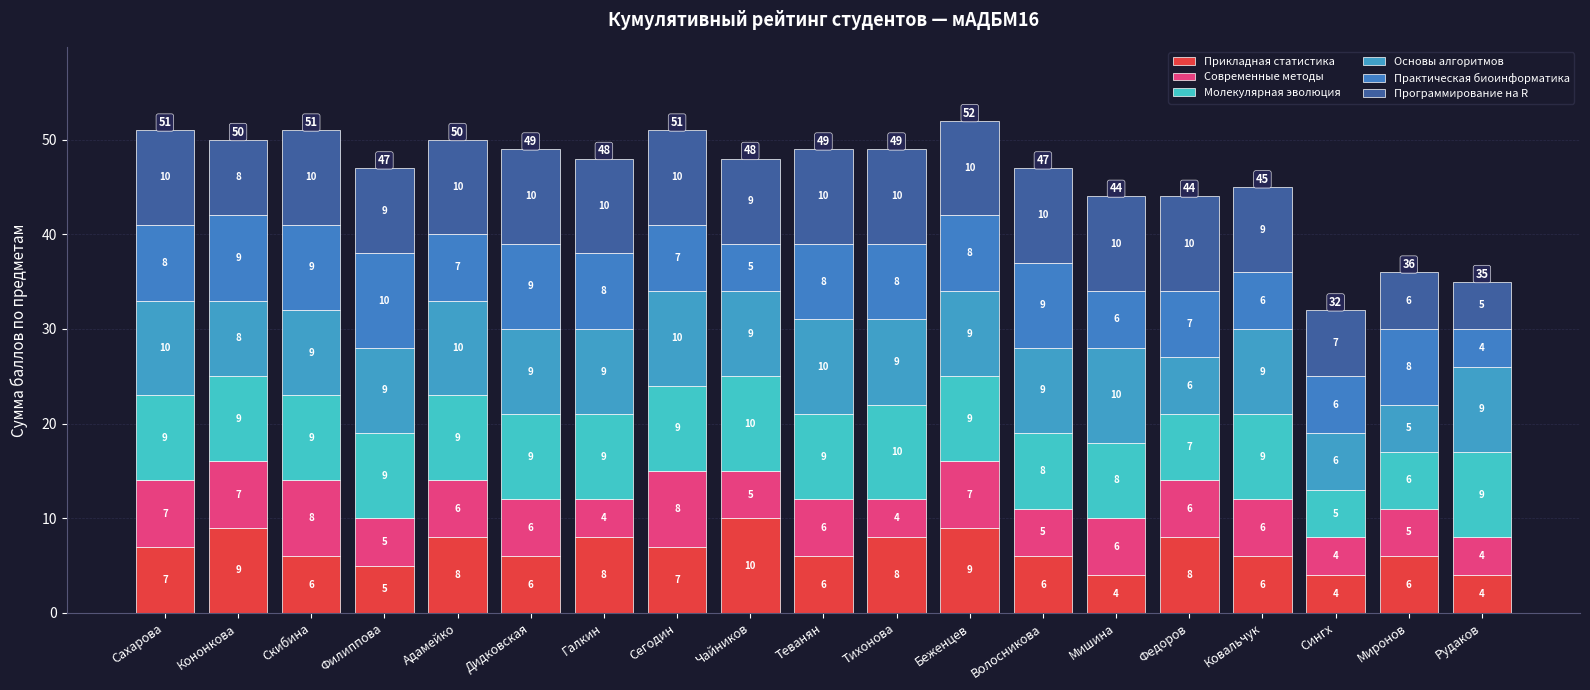

Which has a higher value, Дидковская or Миронов?

Дидковская